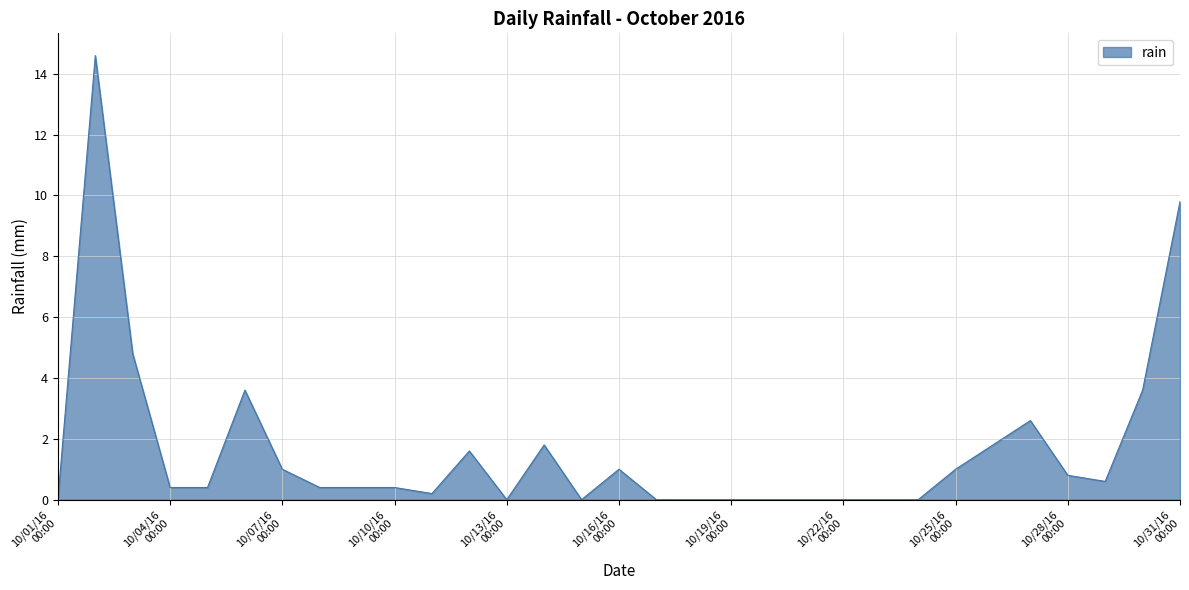

What is the greatest value displayed?

14.6